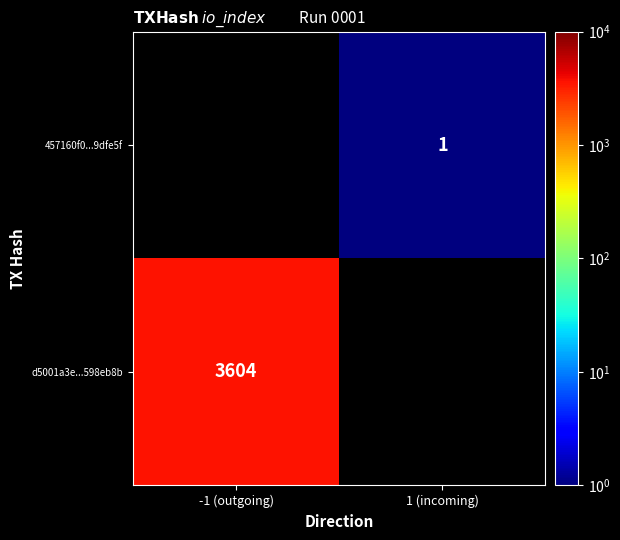

What is the greatest value displayed?

3604.0